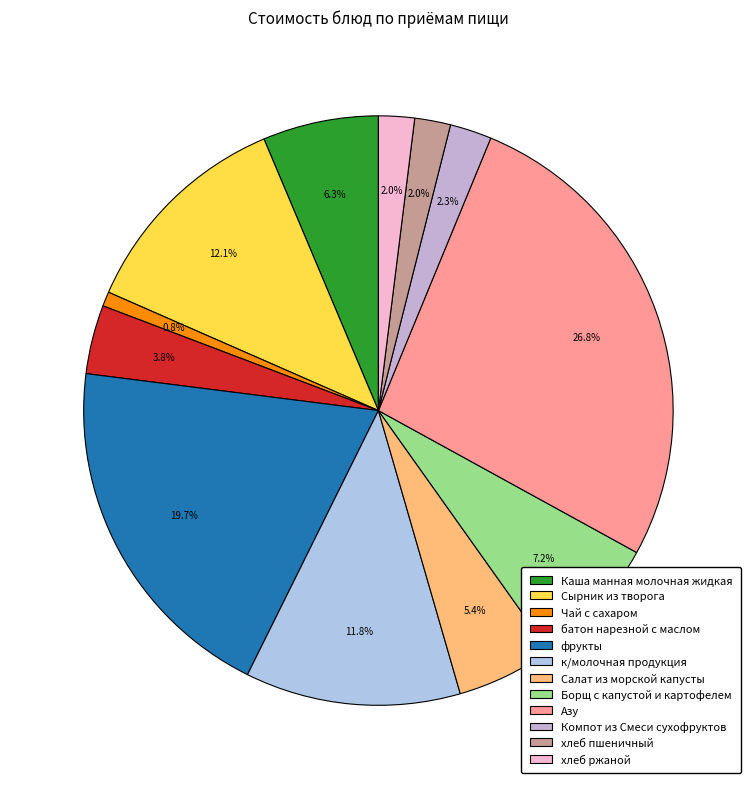

Count the number of slices in the pie.

12